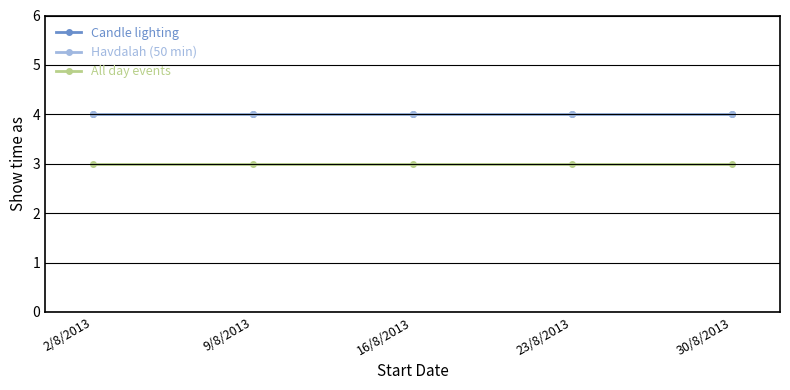

How many lines are shown in the chart?

3